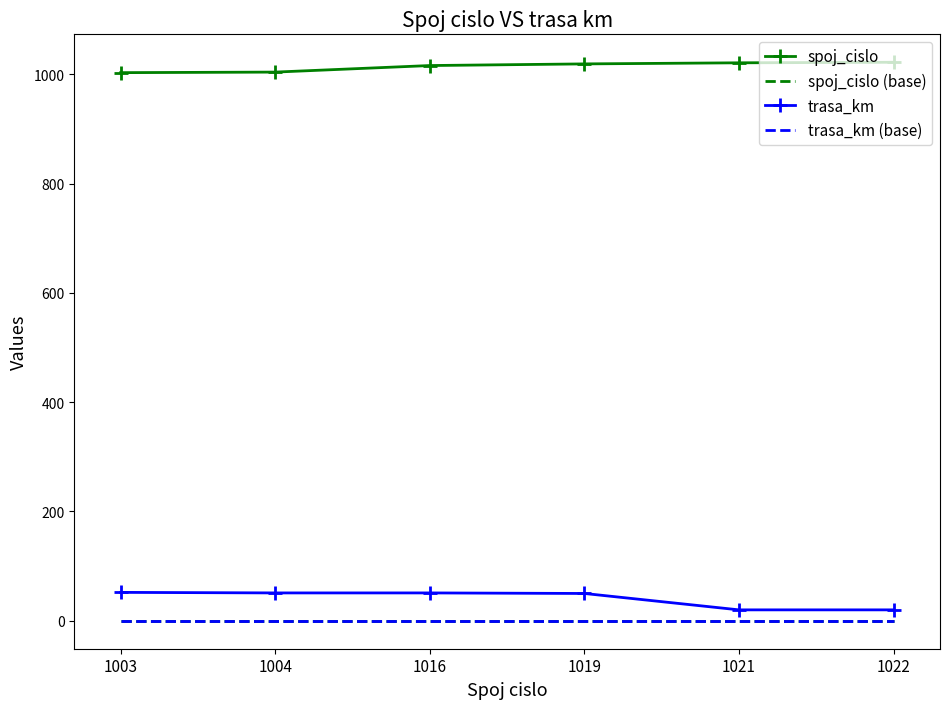

What is the total value across all series at 1021?

1041